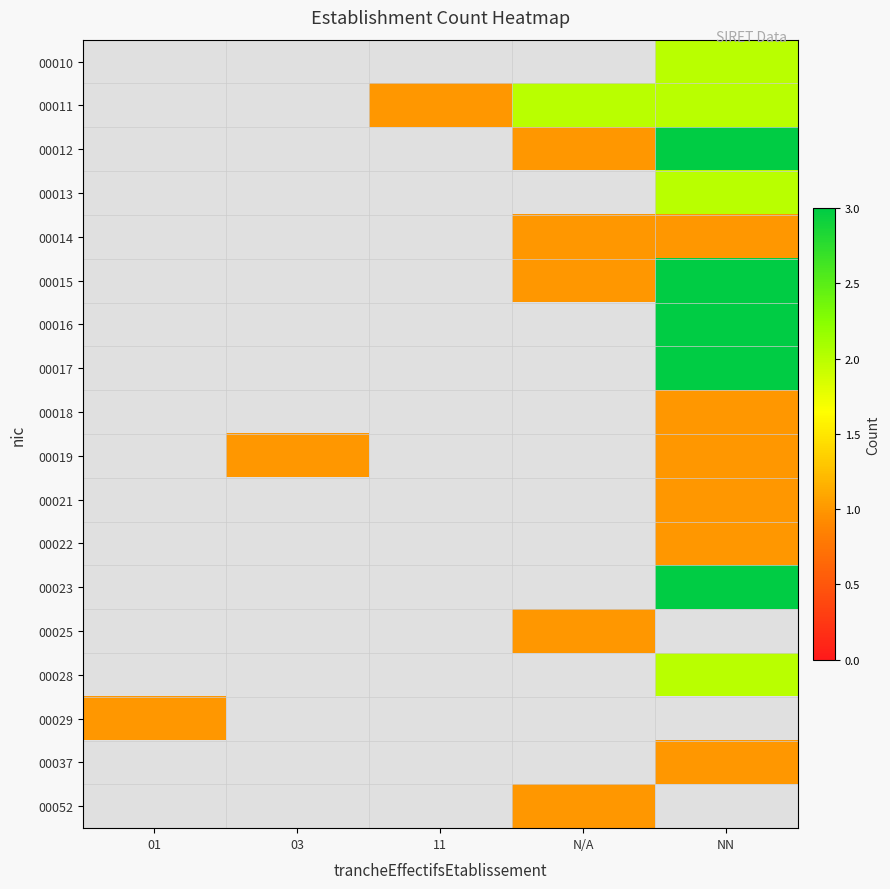

Rank the series at NN from highest to lowest value.

00012, 00015, 00016, 00017, 00023, 00010, 00011, 00013, 00014, 00025, 00028, 00029, 00037, 00052, 00018, 00019, 00021, 00022